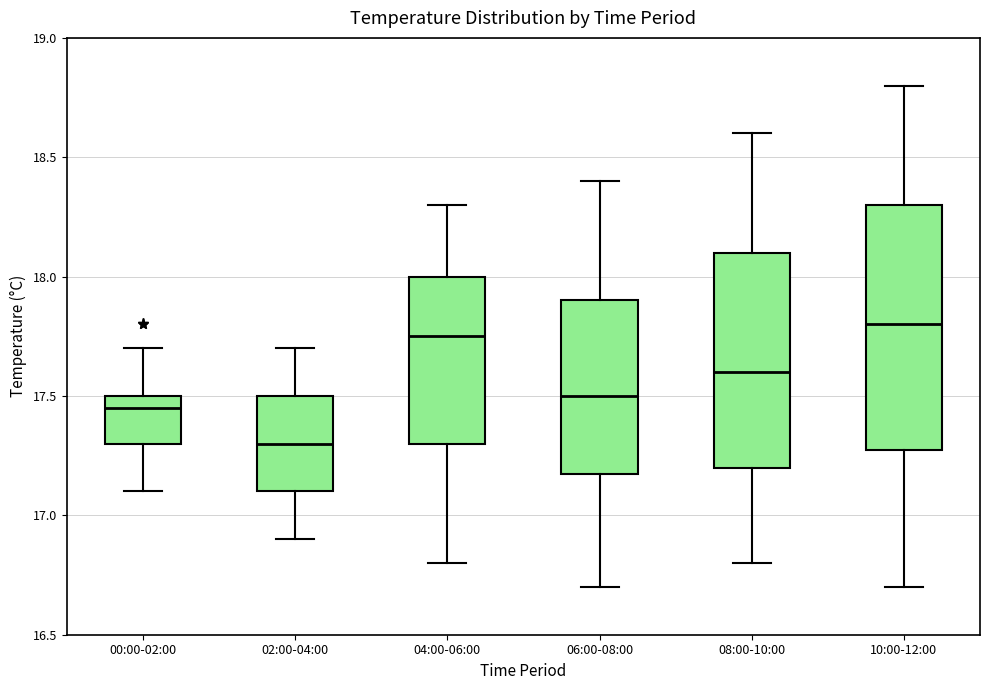

Comparing the boxes themselves (not the whiskers), which one is the tallest?

10:00-12:00